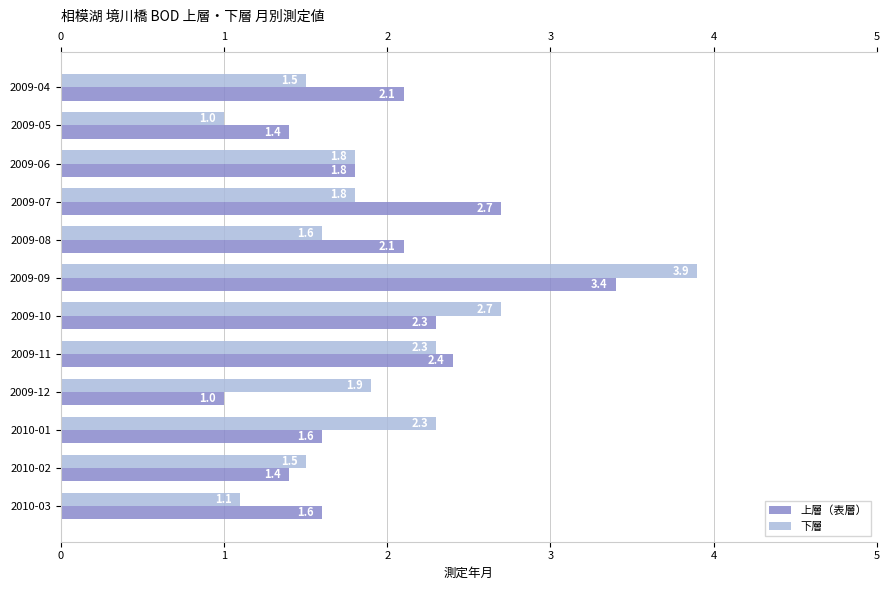

What is the approximate value of 上層（表層） at 2009-08?

2.1